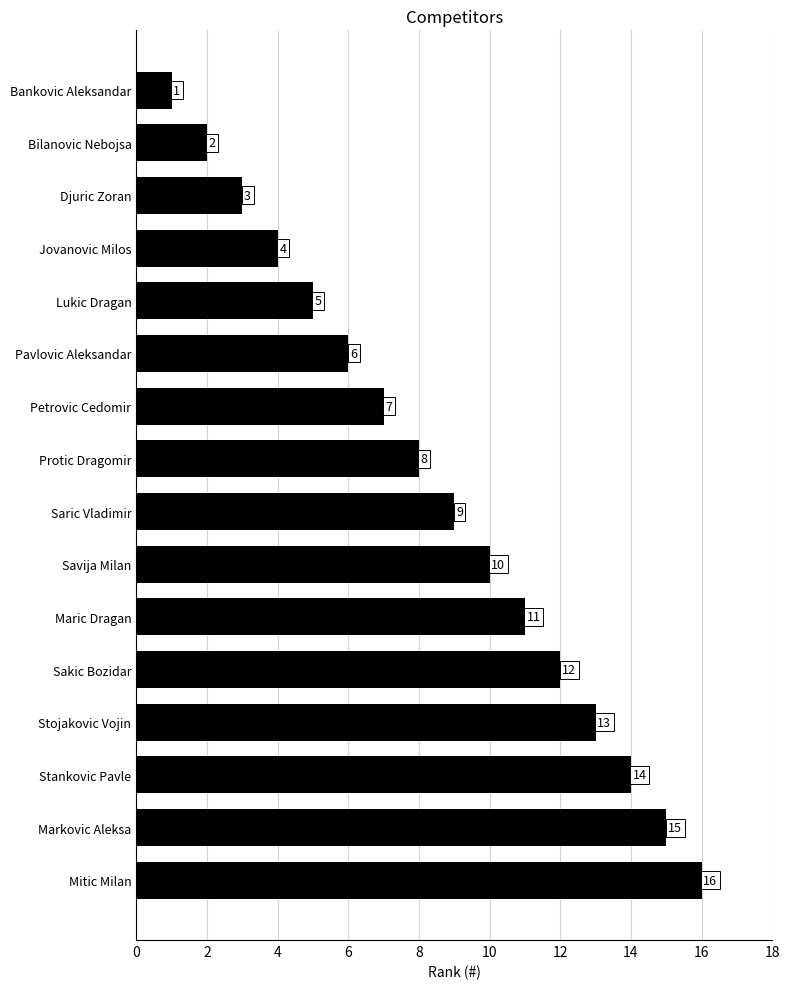

The chart shows a value of 4 at Pavlovic Aleksandar. True or false?

False